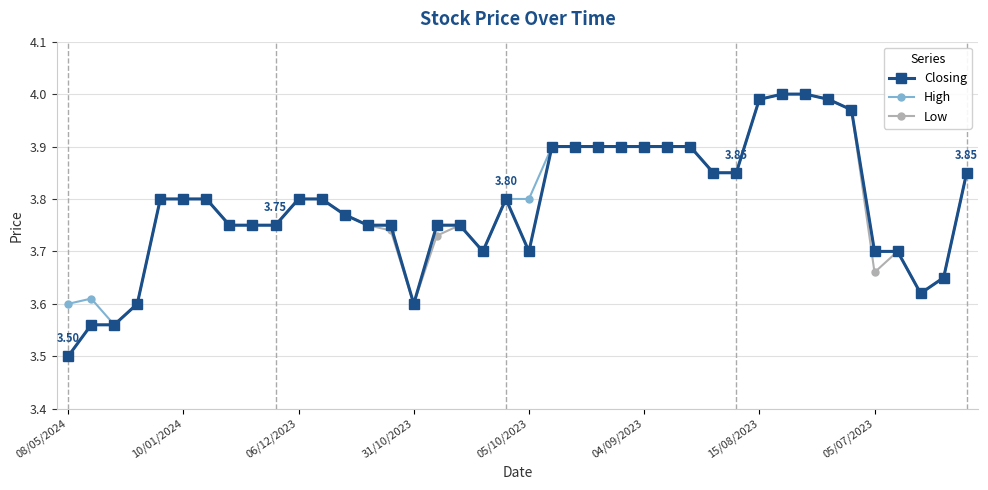

At how many categories does at least one series exceed 3?

40